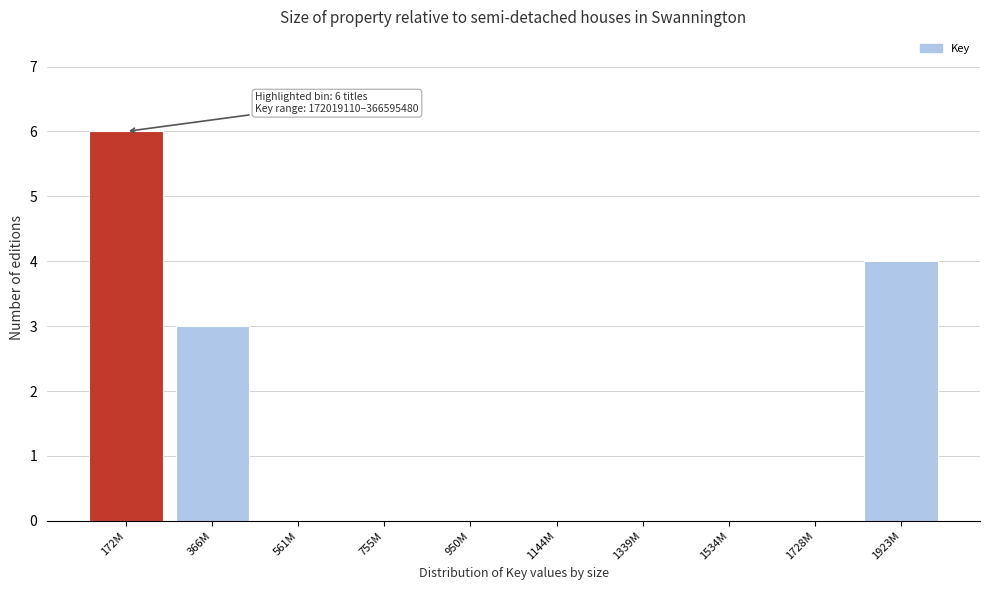

Reading left to right, what are all the values shown in this chart?

172M=6	366M=3	561M=0	755M=0	950M=0	1144M=0	1339M=0	1534M=0	1728M=0	1923M=4